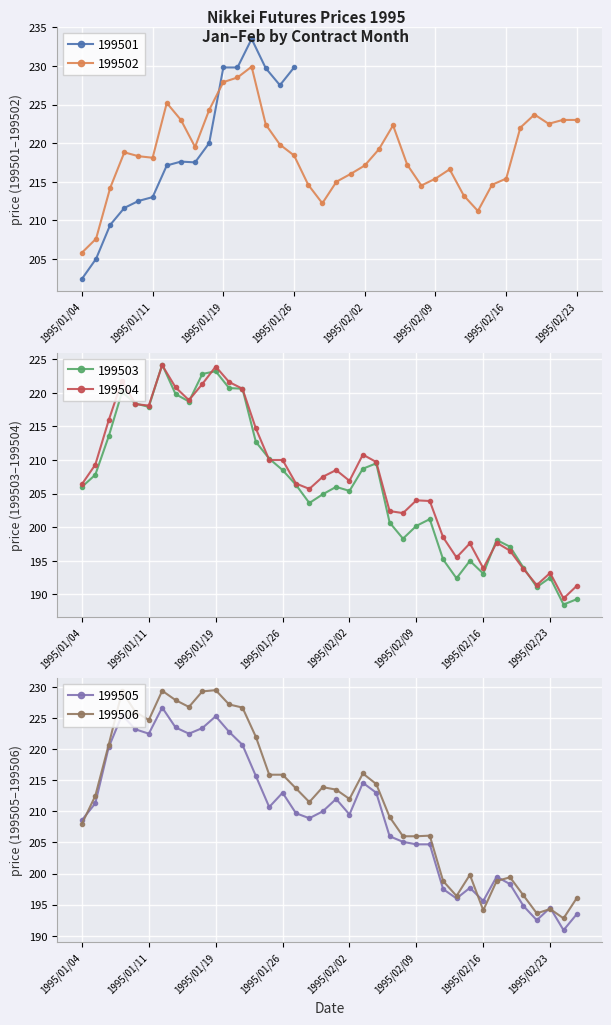

What is the spread (max minus min) of values at 8?

8.1